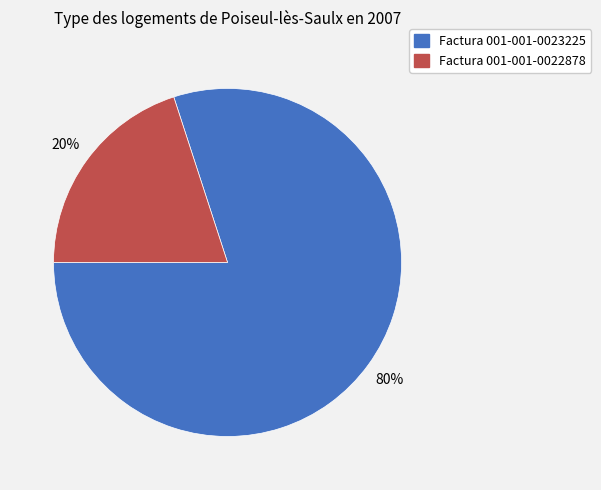

To the nearest percent, what percentage of the pie is Factura 001-001-0023225?

80%